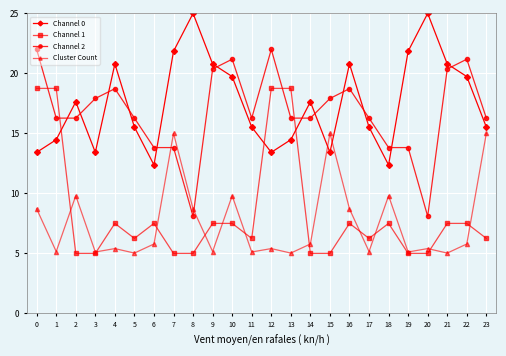

At which category is the sum across all series the highest?

0